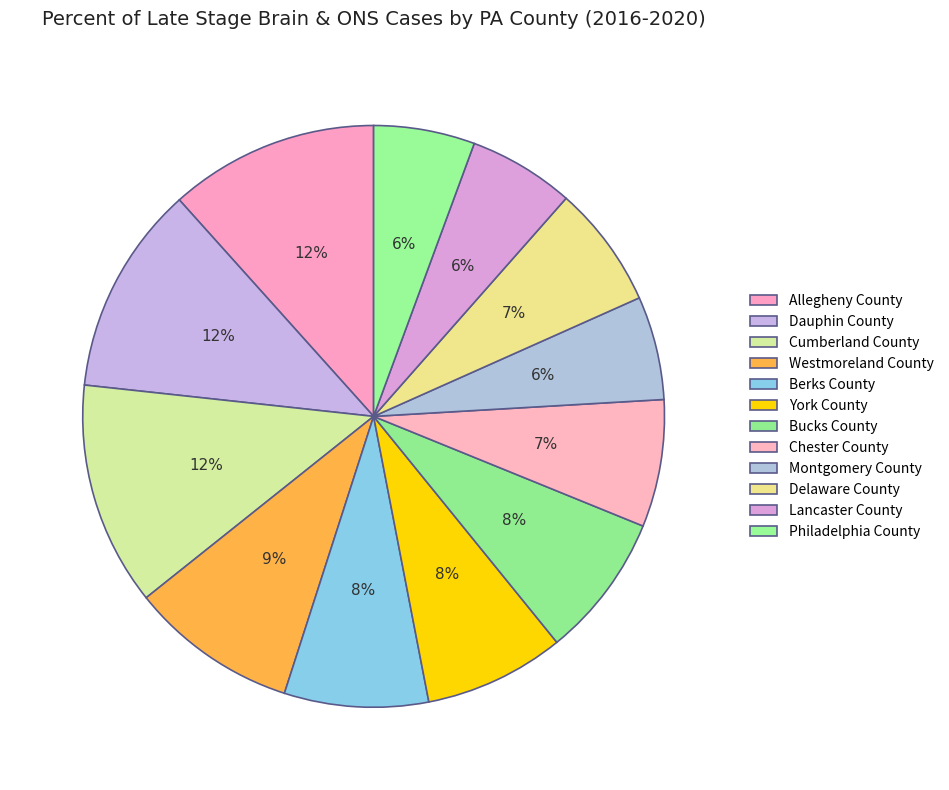

Count the number of slices in the pie.

12